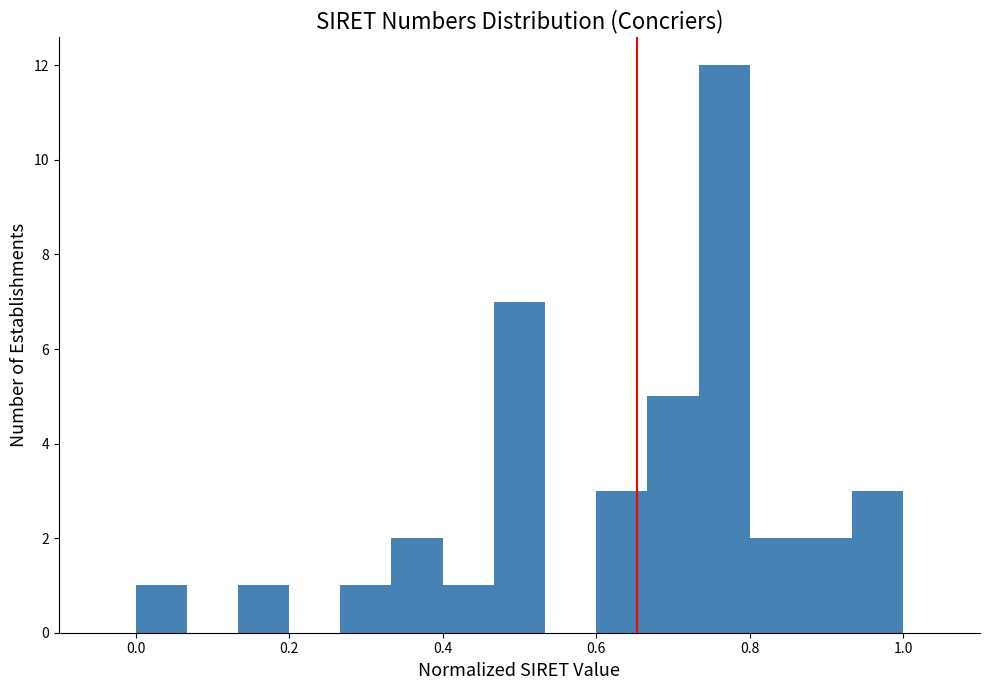

Read against the x-axis, roughly where is the centre of the tallest bar?

0.76